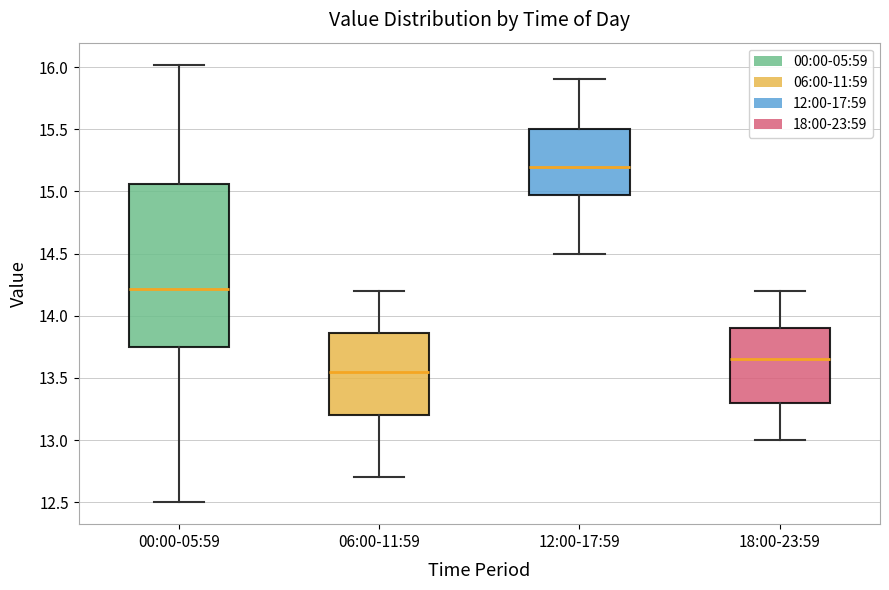

Reading left to right, read every box against the y-axis: the position of its median line, the range the box covers, and the ends of its whiskers. The values are not printed on the chart, so give them approximately, as read against the axis.

00:00-05:59: median 14.20, box 13.75 to 15.05, whiskers 12.50 to 16.00
06:00-11:59: median 13.55, box 13.20 to 13.85, whiskers 12.70 to 14.20
12:00-17:59: median 15.20, box 15.00 to 15.50, whiskers 14.50 to 15.90
18:00-23:59: median 13.65, box 13.30 to 13.90, whiskers 13.00 to 14.20